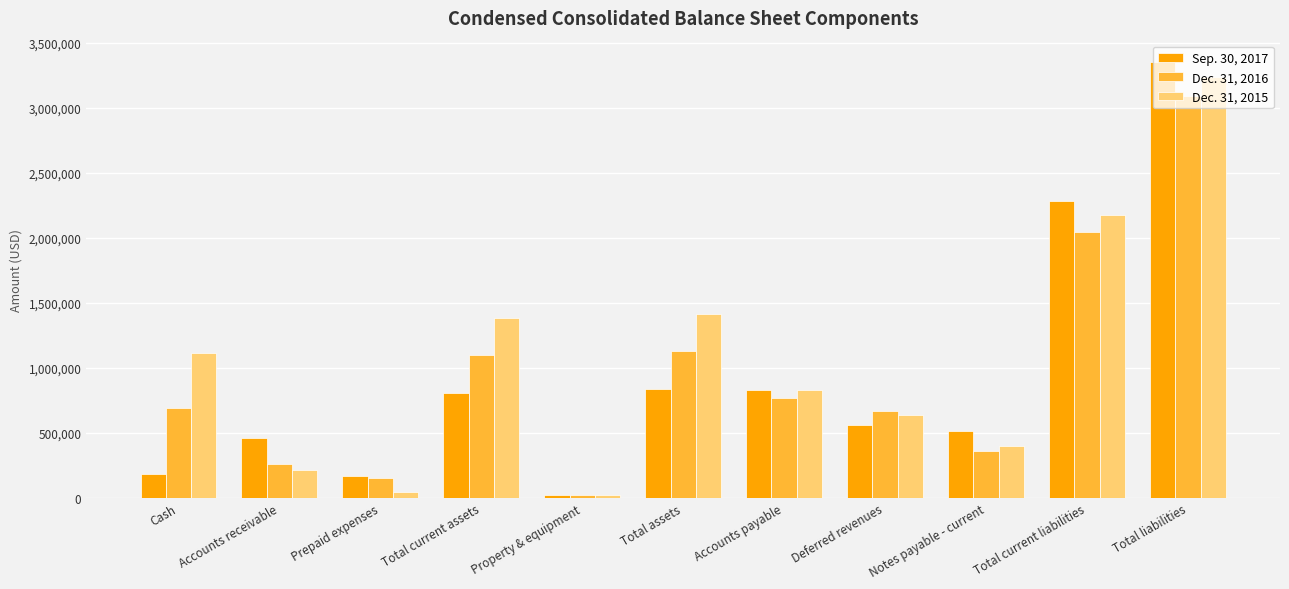

The value of Sep. 30, 2017 at Total current liabilities is 2283128. True or false?

True